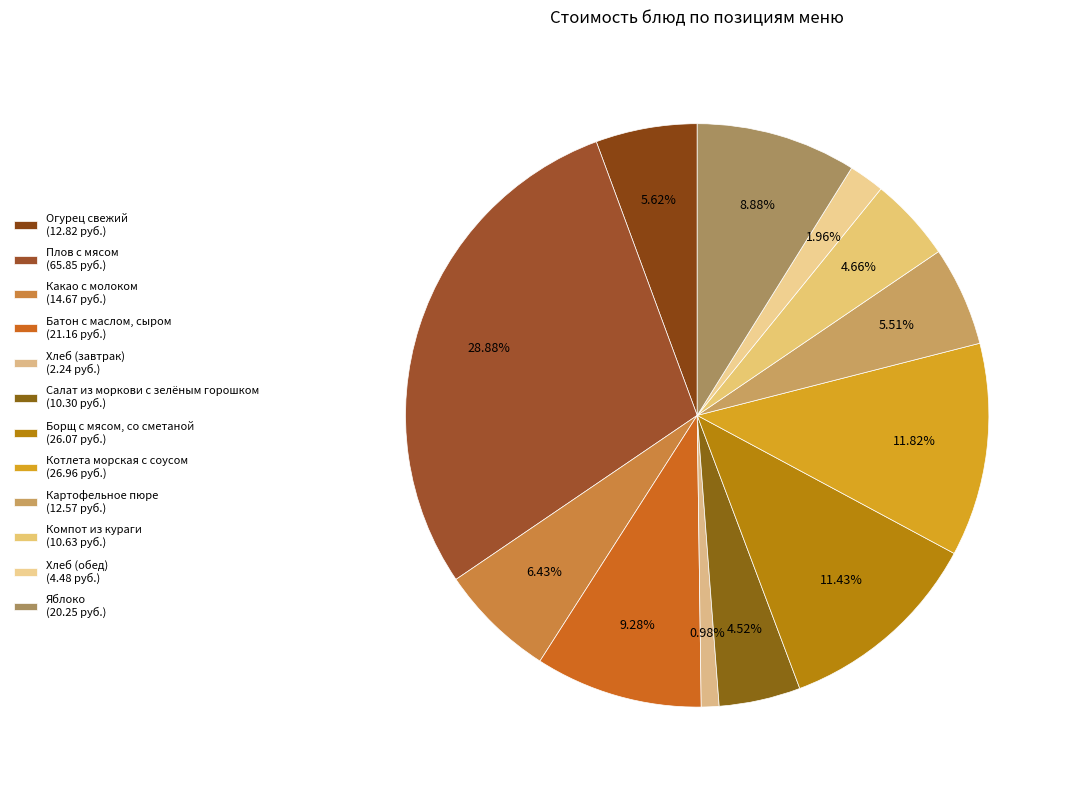

Approximately how many times larger is the value at Батон с маслом, сыром compared to Котлета морская с соусом?

0.8